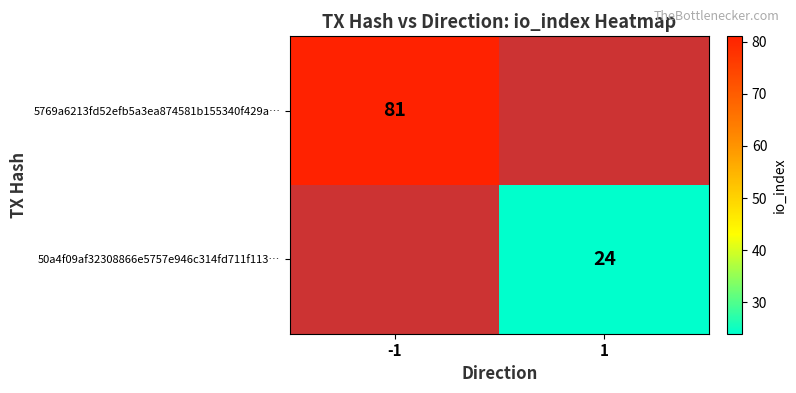

The 5769a6213fd52efb5a3ea874581b155340f429a… series shows 142 at -1. True or false?

False